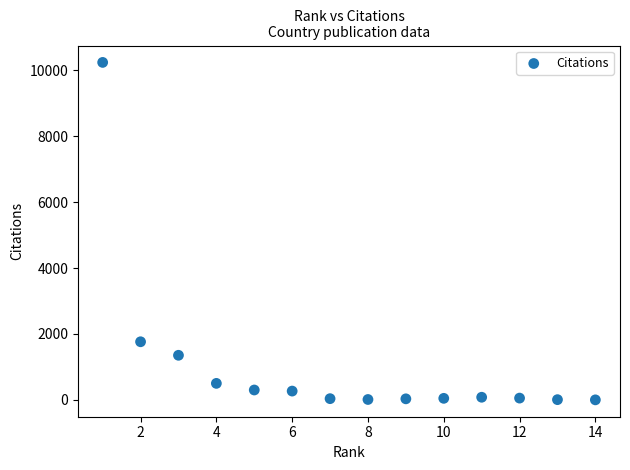

What is the range of X values (max minus min)?

13